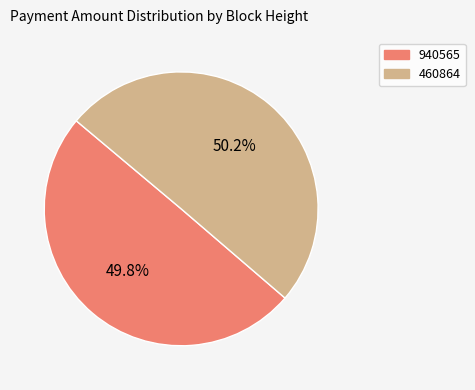

Is there a majority slice in this chart?

Yes